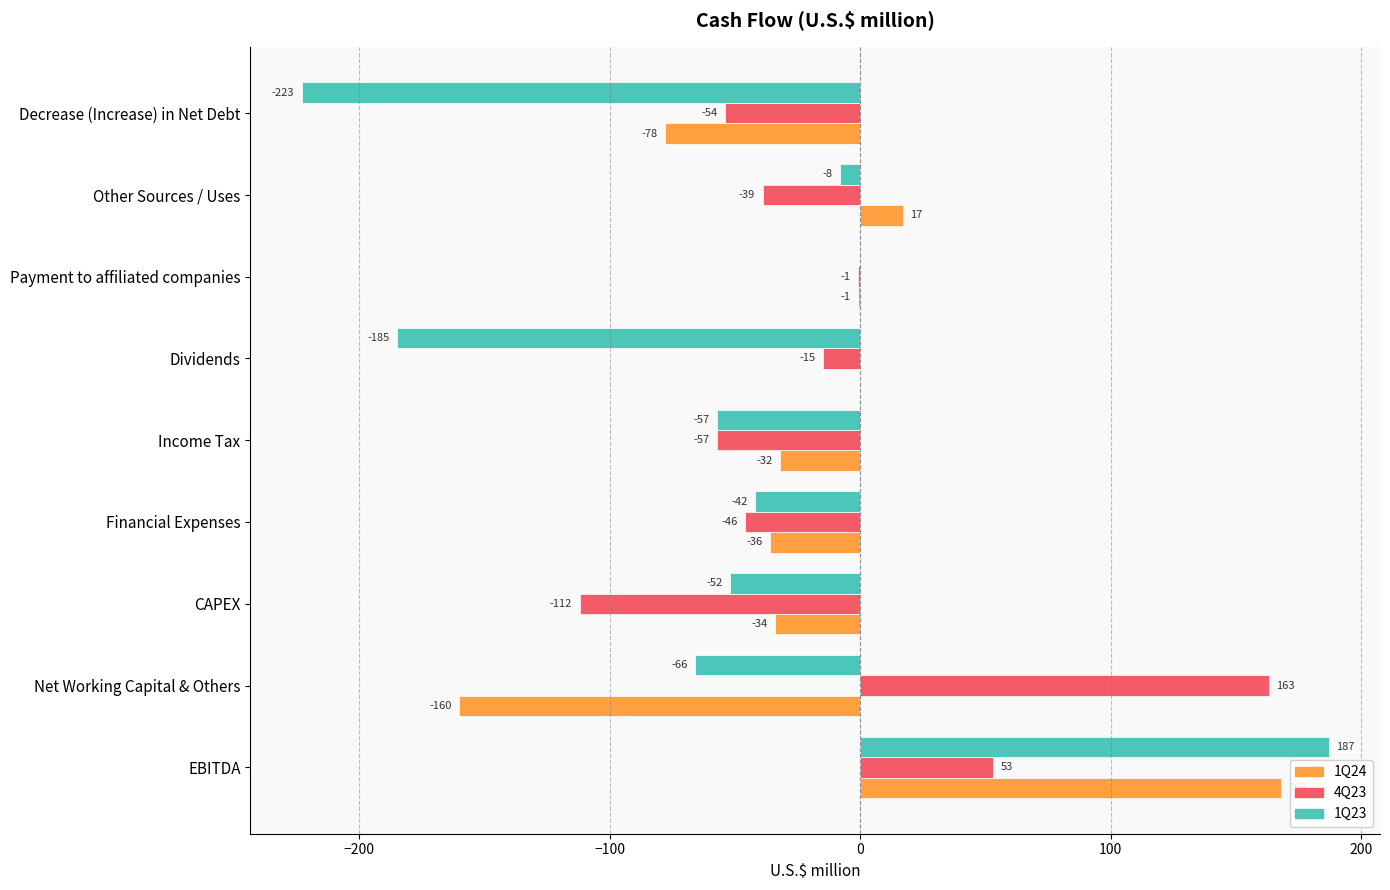

What is the sum of all 4Q23 values?

-108